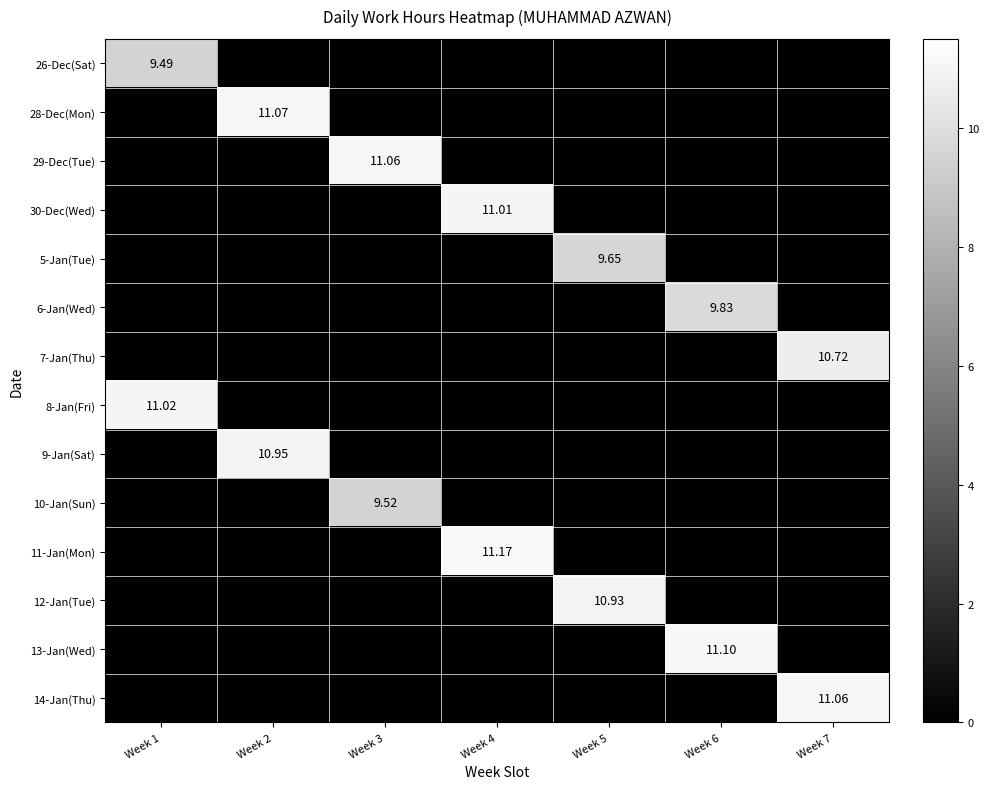

At which category does the chart reach its minimum across all series?

Week 2